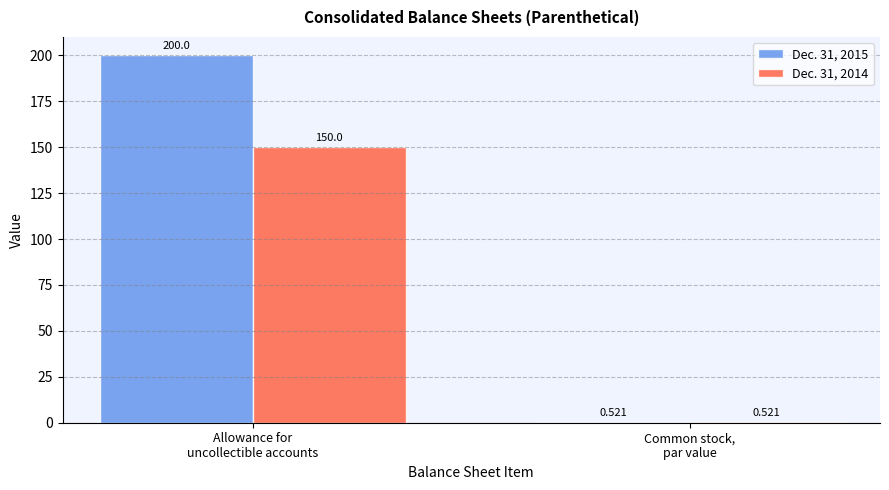

What are all the series names shown in the legend?

Dec. 31, 2015, Dec. 31, 2014